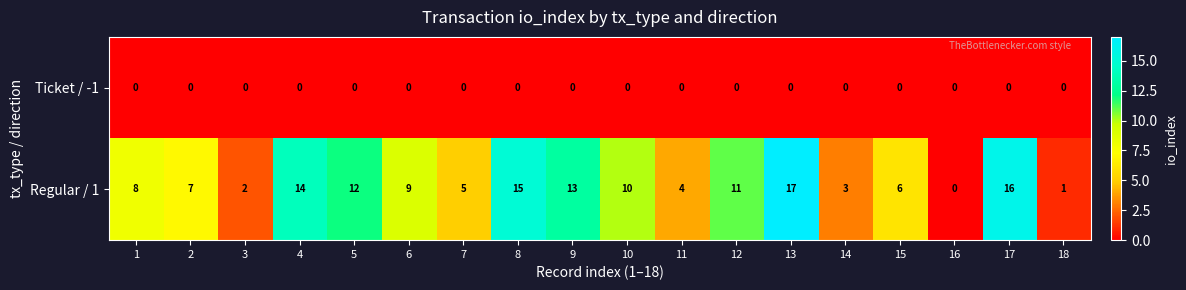

Count the number of categories in the chart.

18